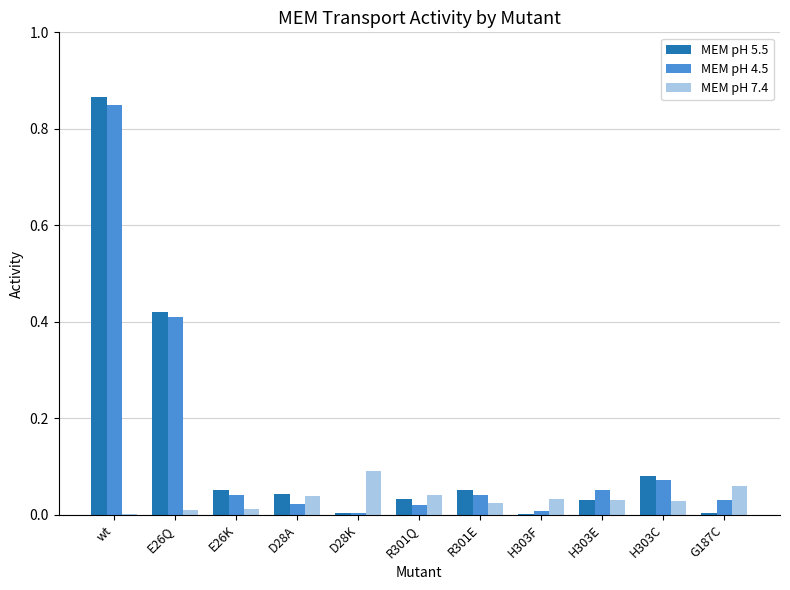

Is it true that MEM pH 7.4 equals 0.0 at H303E?

True